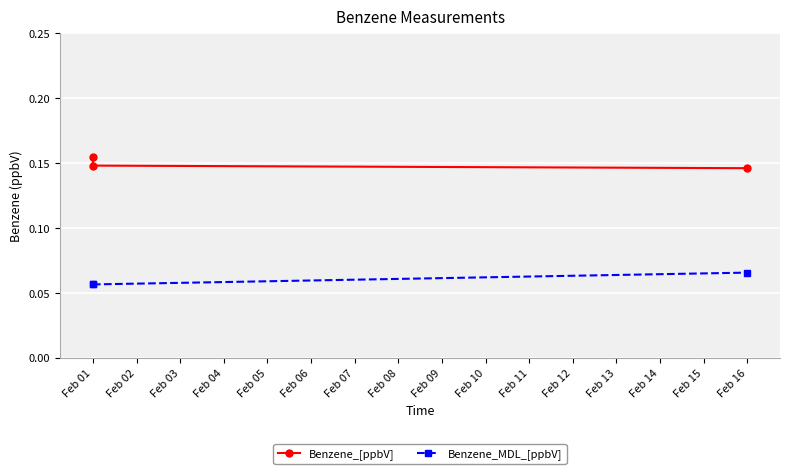

What is the average value of the Benzene_[ppbV] series?

0.1